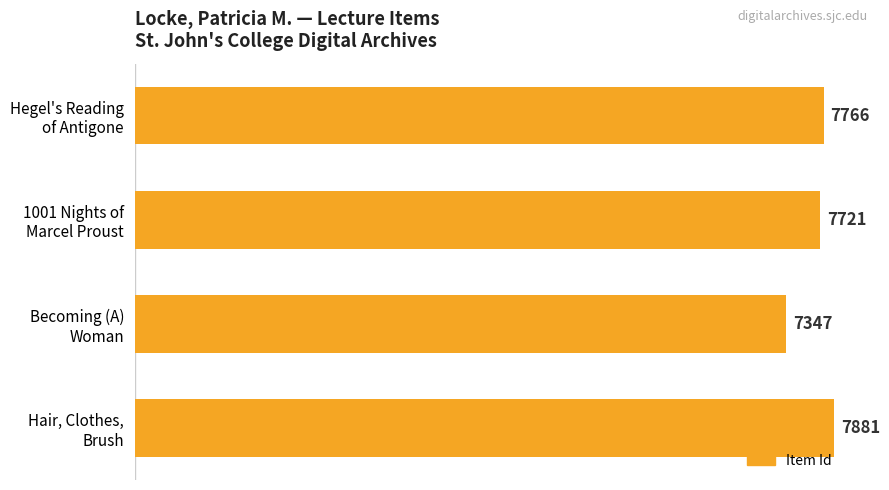

What is the sum of all values?

30715